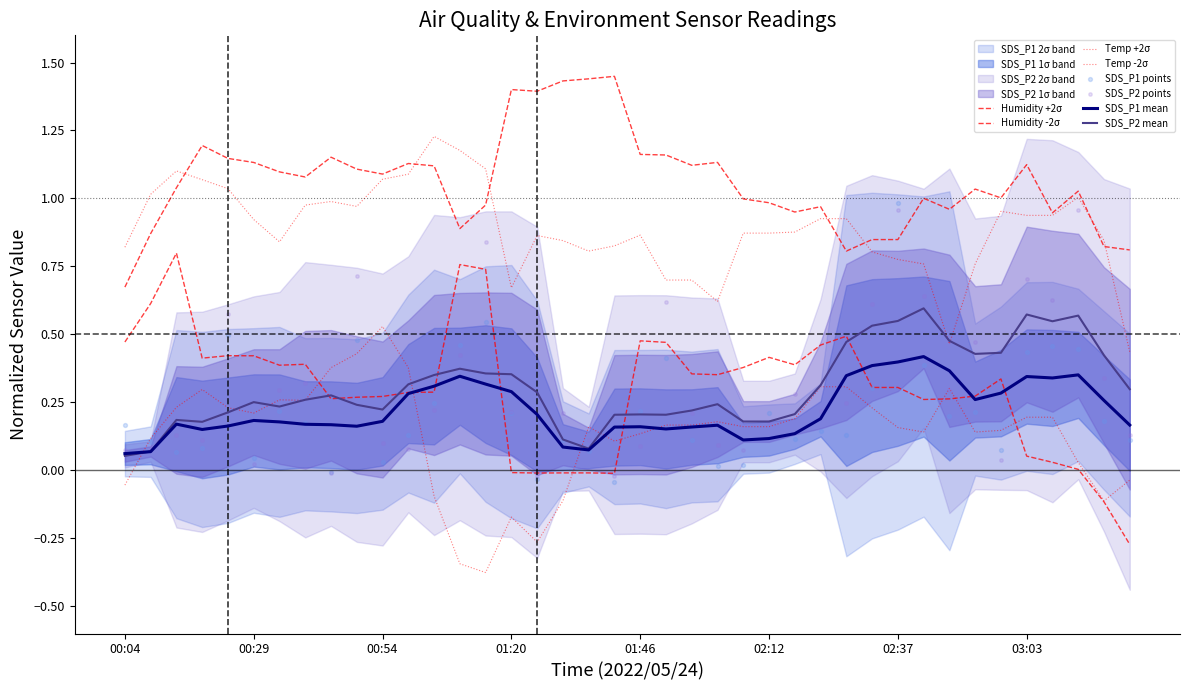

Which series has the largest total across all categories?

SDS_P2